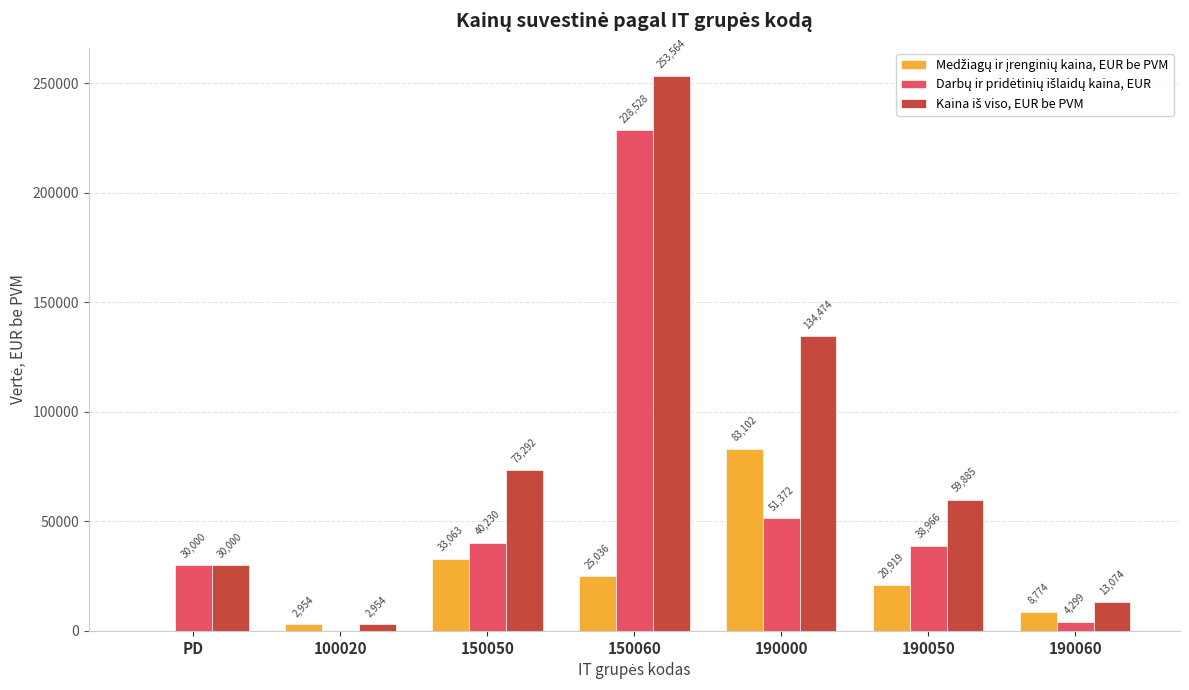

Does the chart contain stacked bars?

No